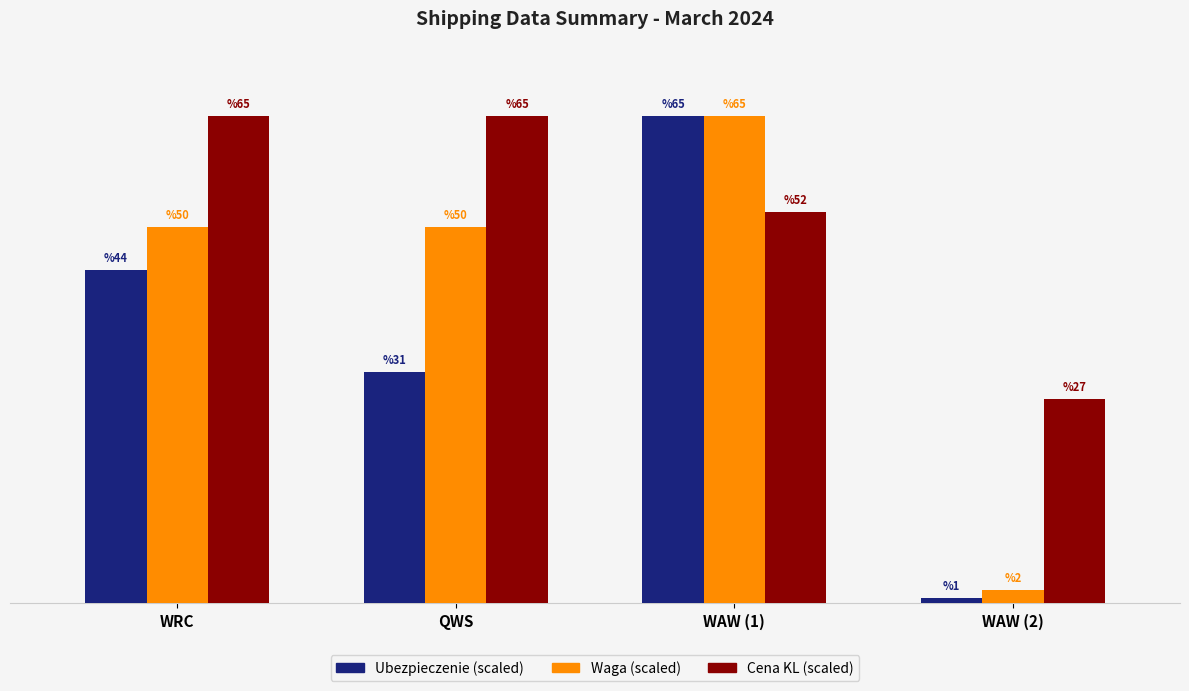

What is the label of the 3rd bar from the right?

QWS